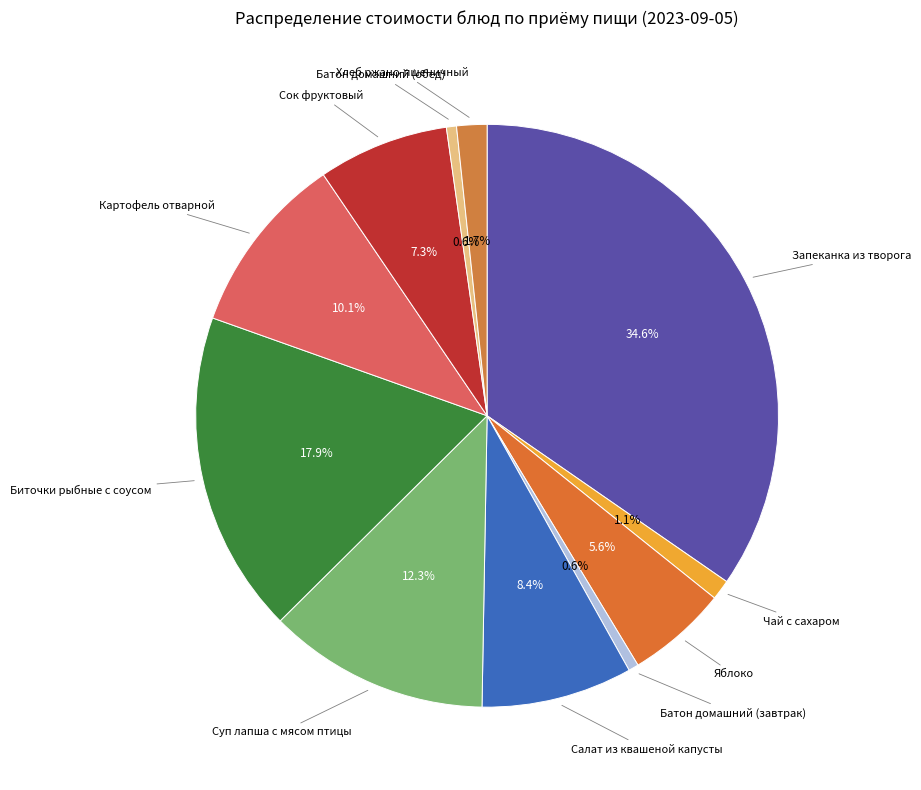

What is the largest slice in the pie chart?

Запеканка из творога